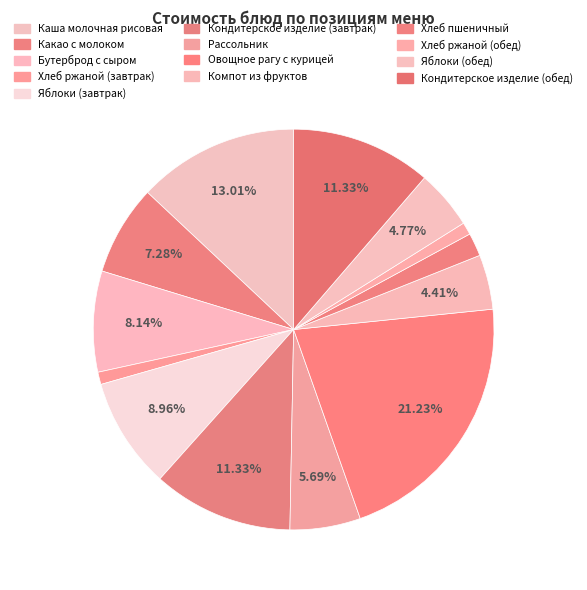

How many slices are in this pie chart?

13